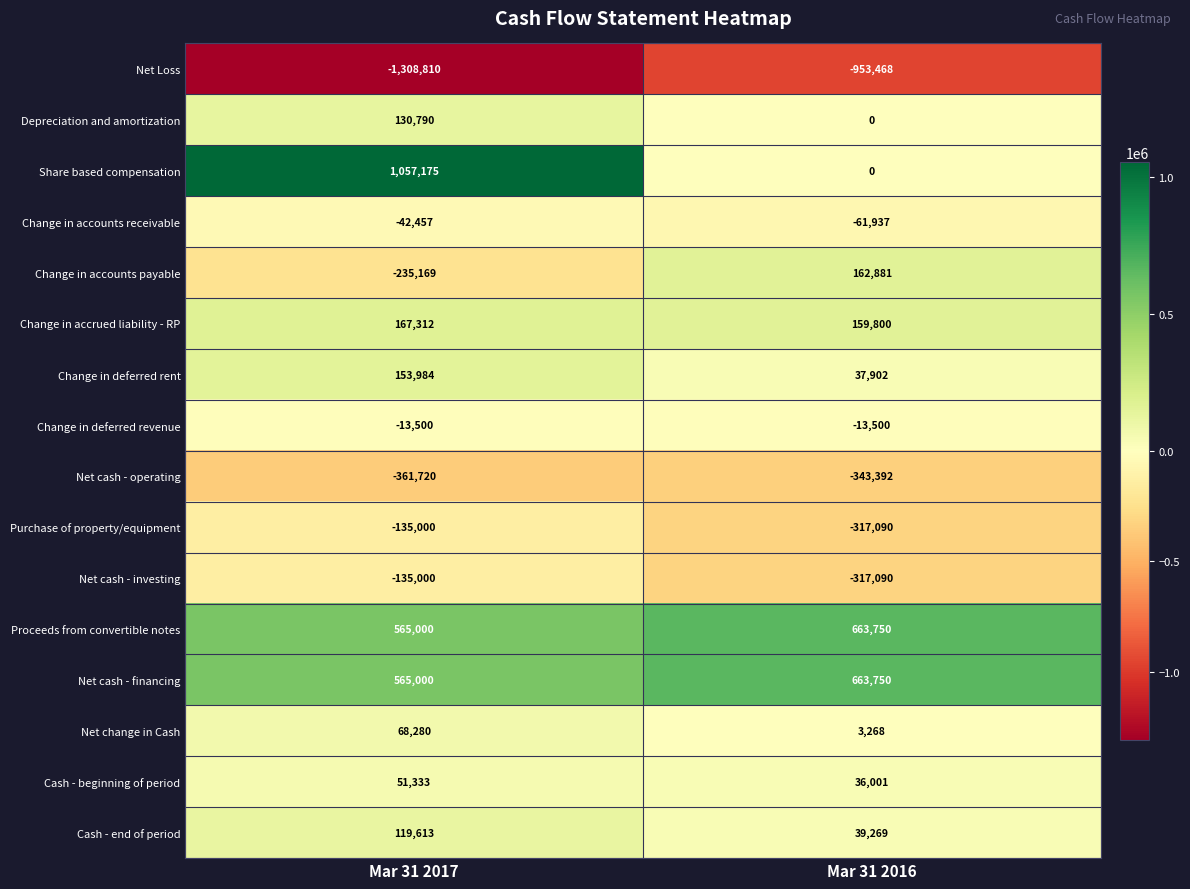

At which category is the sum across all series the highest?

Mar 31 2017